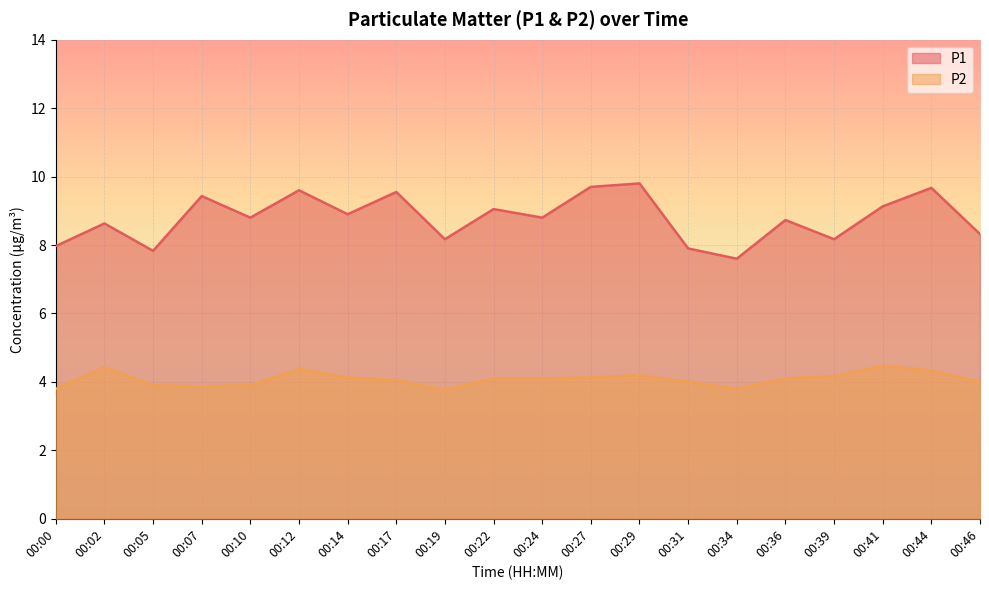

Is it true that P1 equals 16.8 at 00:07?

False